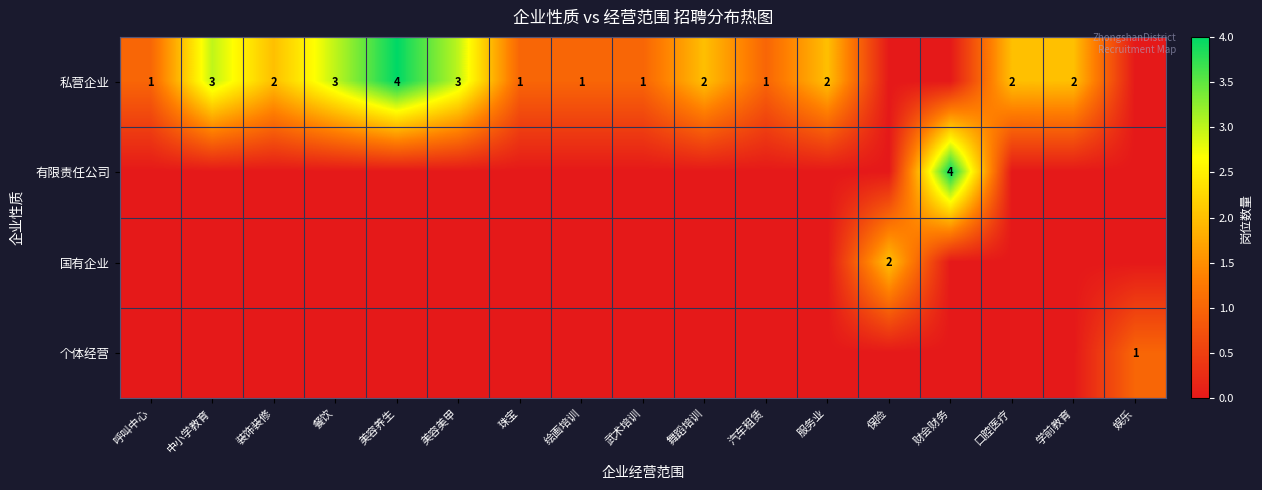

True or false: 私营企业 has a value of 3 at 中小学教育.

True